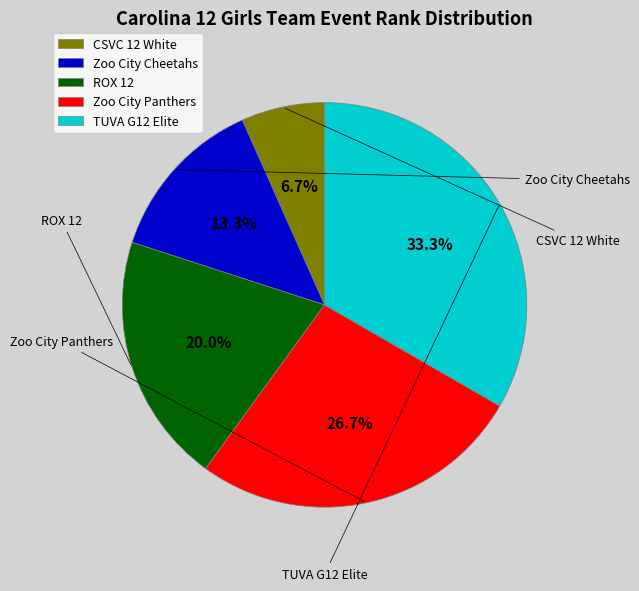

To the nearest percent, what is the difference between the Zoo City Panthers and Zoo City Cheetahs slice percentages?

13%